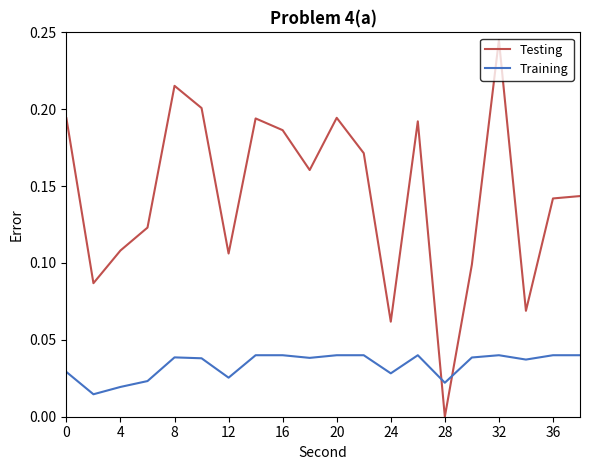

What are all the series names shown in the legend?

Testing, Training